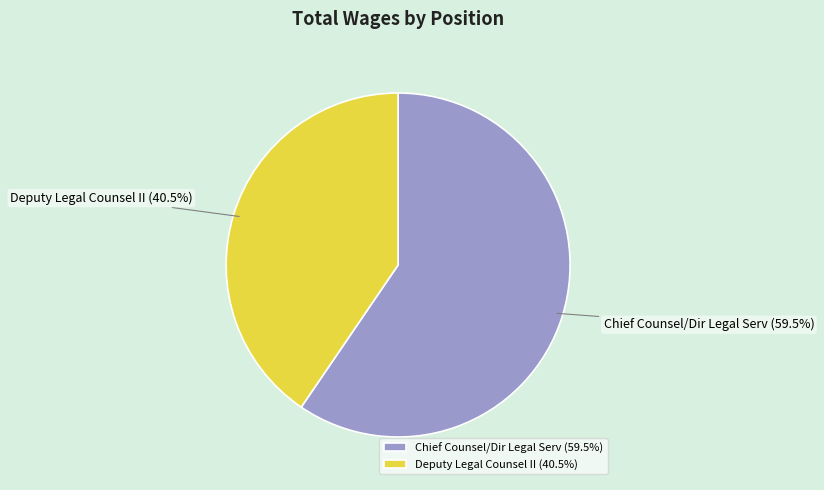

Rank the categories by value from highest to lowest.

Chief Counsel/Dir Legal Serv, Deputy Legal Counsel II